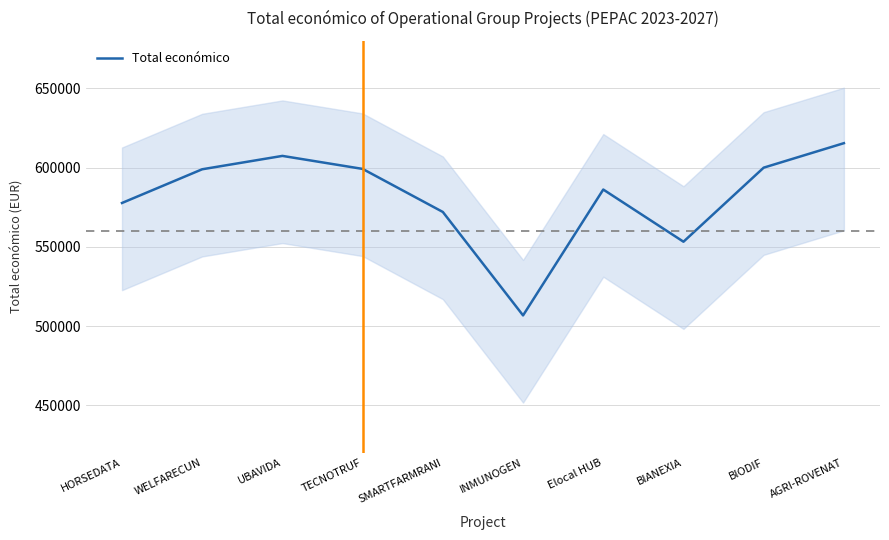

What is the difference between the maximum and minimum values?

108672